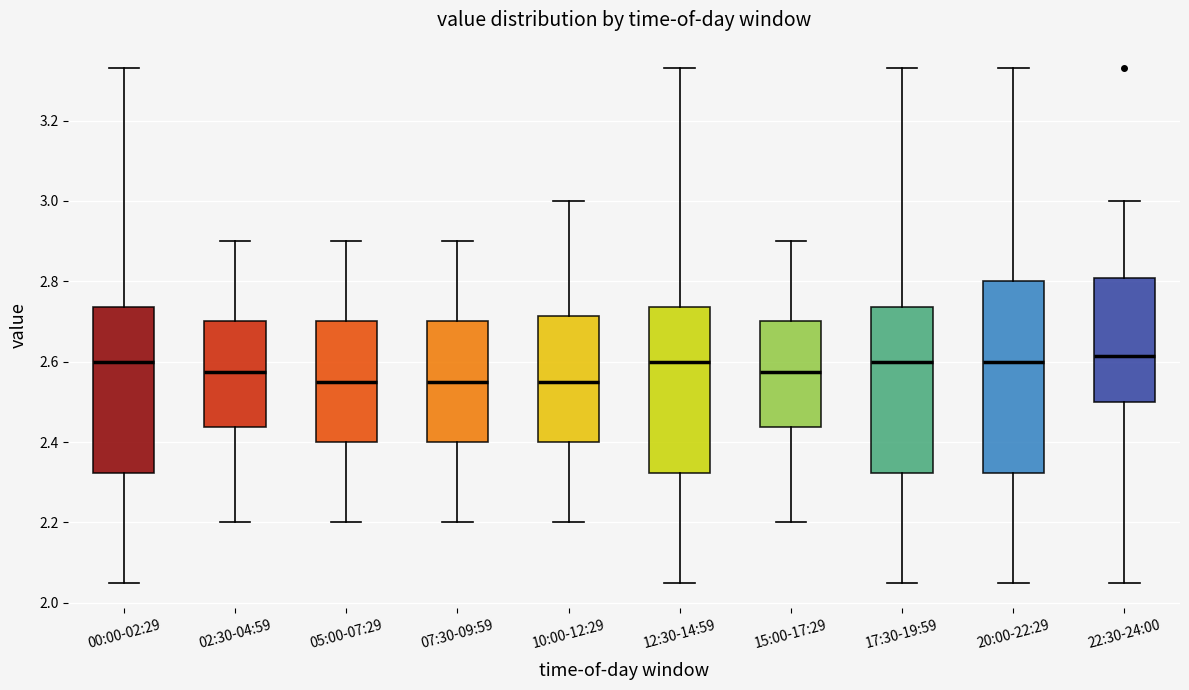

Reading left to right, transcribe this box plot: for each box, give where its median line is, the range the box spans, and where its two whiskers end, as read against the y-axis. The values are not printed on the chart, so give them approximately, as read against the axis.

00:00-02:29: median 2.60, box 2.32 to 2.74, whiskers 2.06 to 3.34
02:30-04:59: median 2.58, box 2.44 to 2.70, whiskers 2.20 to 2.90
05:00-07:29: median 2.56, box 2.40 to 2.70, whiskers 2.20 to 2.90
07:30-09:59: median 2.56, box 2.40 to 2.70, whiskers 2.20 to 2.90
10:00-12:29: median 2.56, box 2.40 to 2.72, whiskers 2.20 to 3.00
12:30-14:59: median 2.60, box 2.32 to 2.74, whiskers 2.06 to 3.34
15:00-17:29: median 2.58, box 2.44 to 2.70, whiskers 2.20 to 2.90
17:30-19:59: median 2.60, box 2.32 to 2.74, whiskers 2.06 to 3.34
20:00-22:29: median 2.60, box 2.32 to 2.80, whiskers 2.06 to 3.34
22:30-24:00: median 2.62, box 2.50 to 2.80, whiskers 2.06 to 3.00